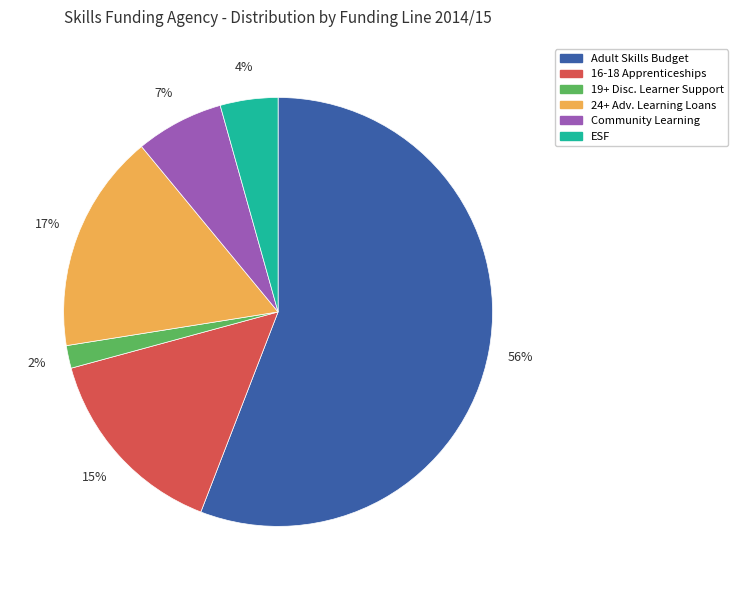

Does any single category account for the majority?

Yes